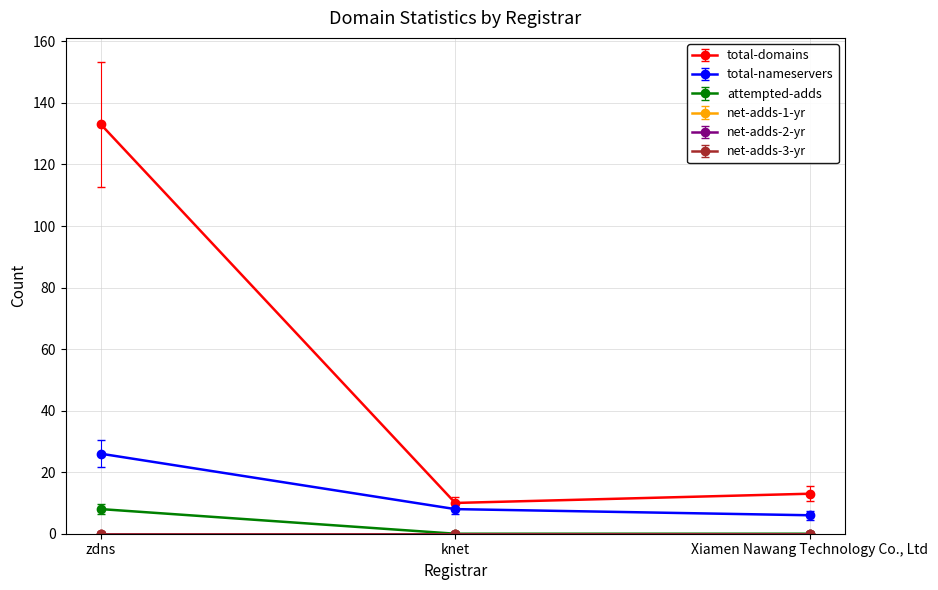

Is the value of attempted-adds at knet greater than the value of total-domains at knet?

No